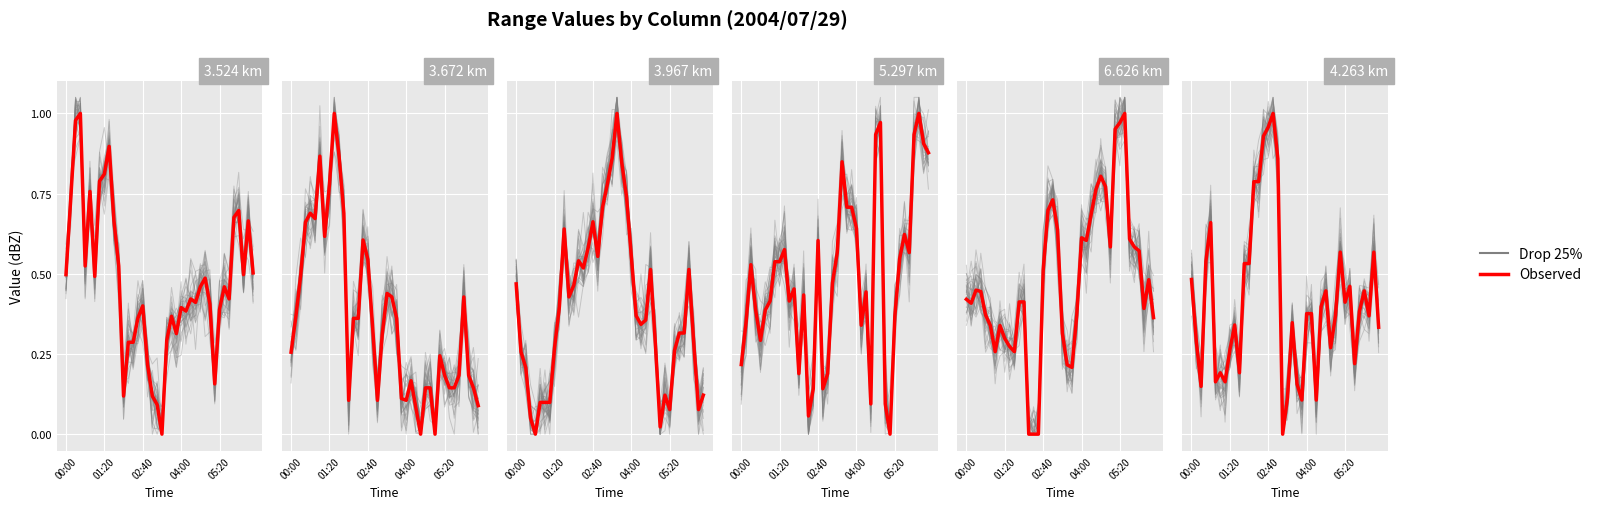

List the series in order of their peak value, lowest first.

Observed, Drop 25%